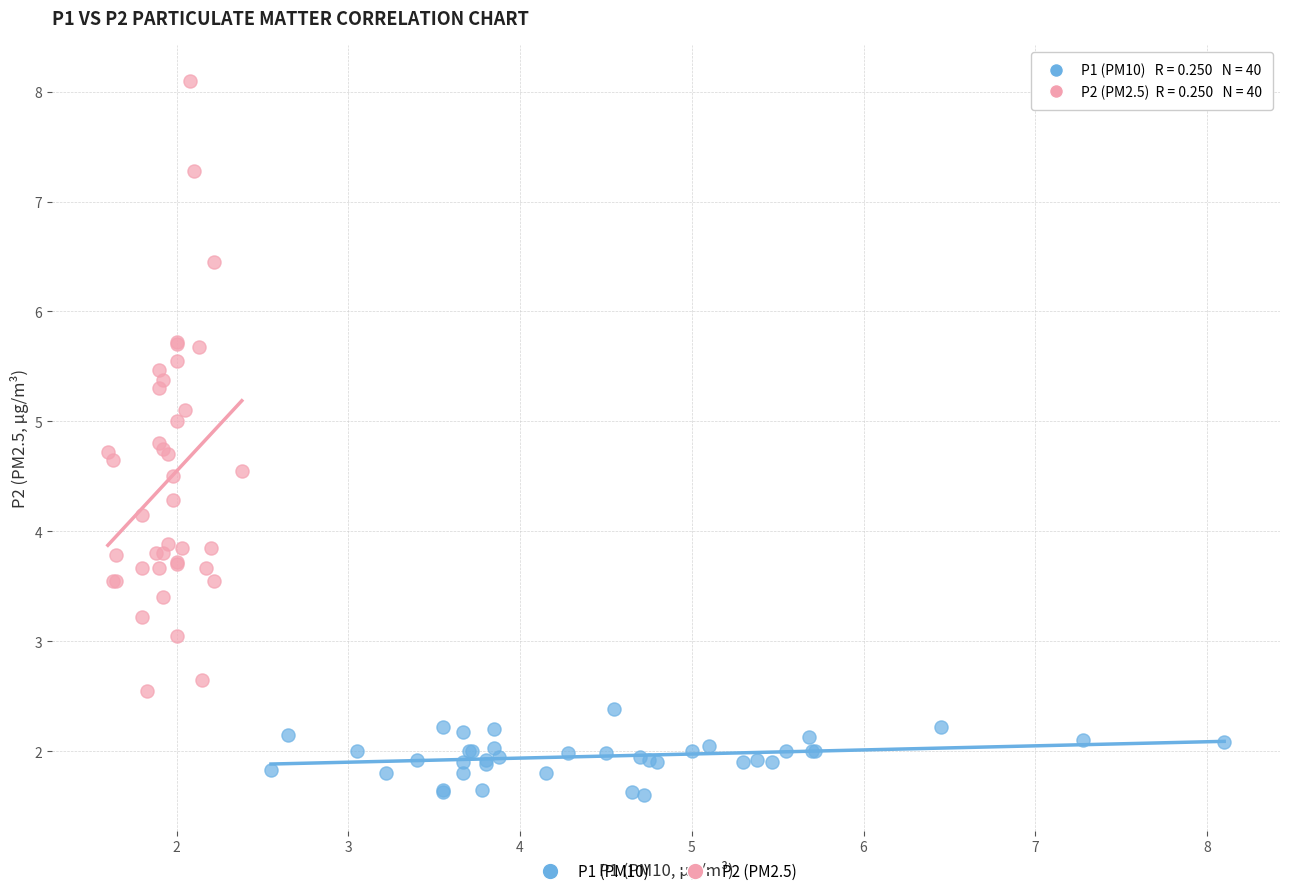

Which series contains the highest Y value?

P2 (PM2.5)